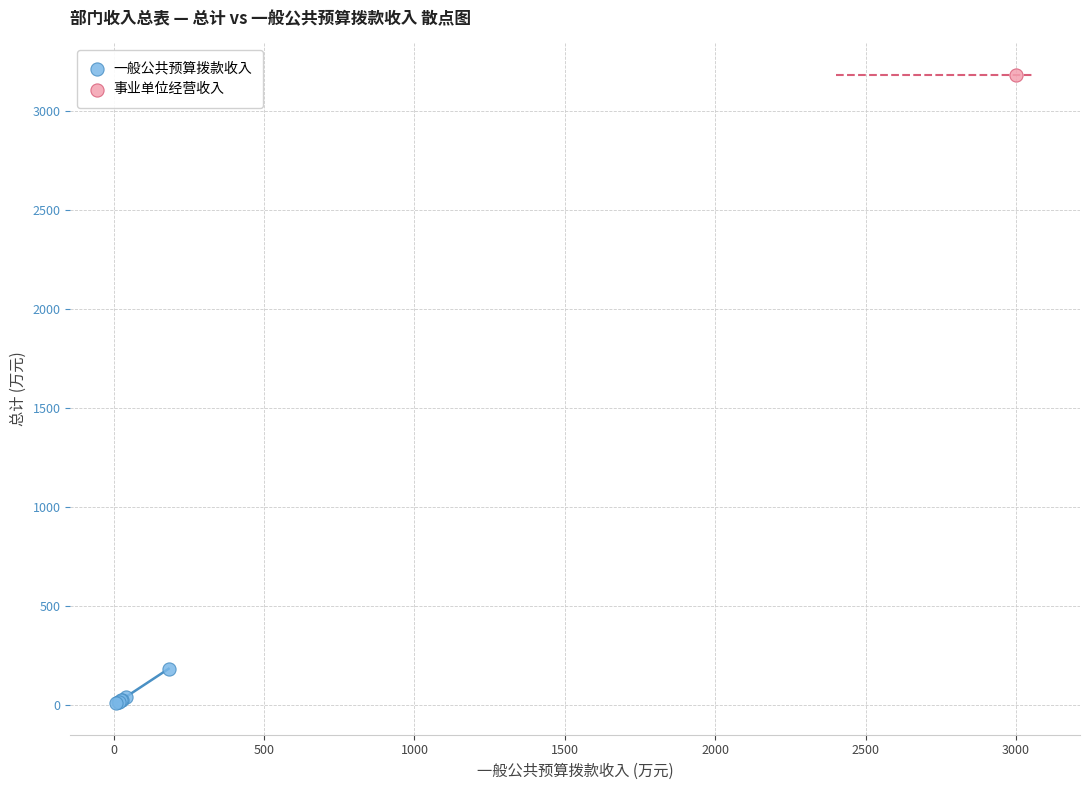

What are all the series names shown in the legend?

一般公共预算拨款收入, 事业单位经营收入